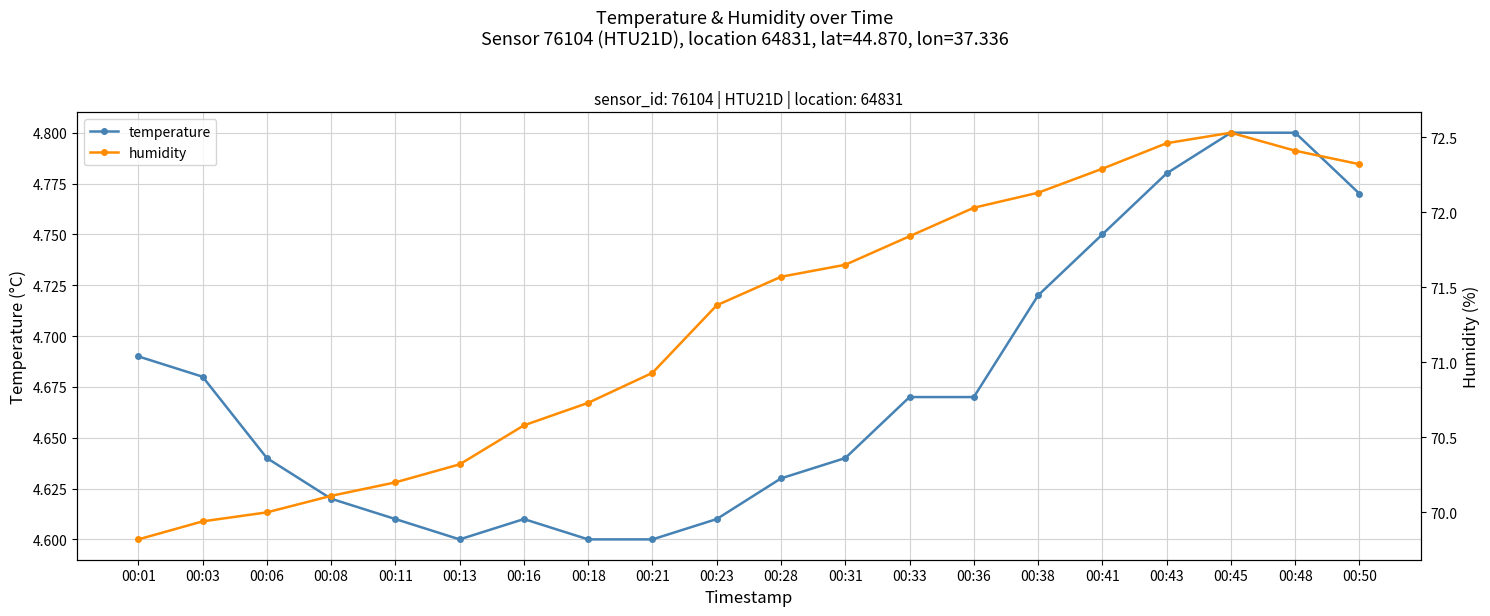

What value does the humidity series have at 00:03?

69.9